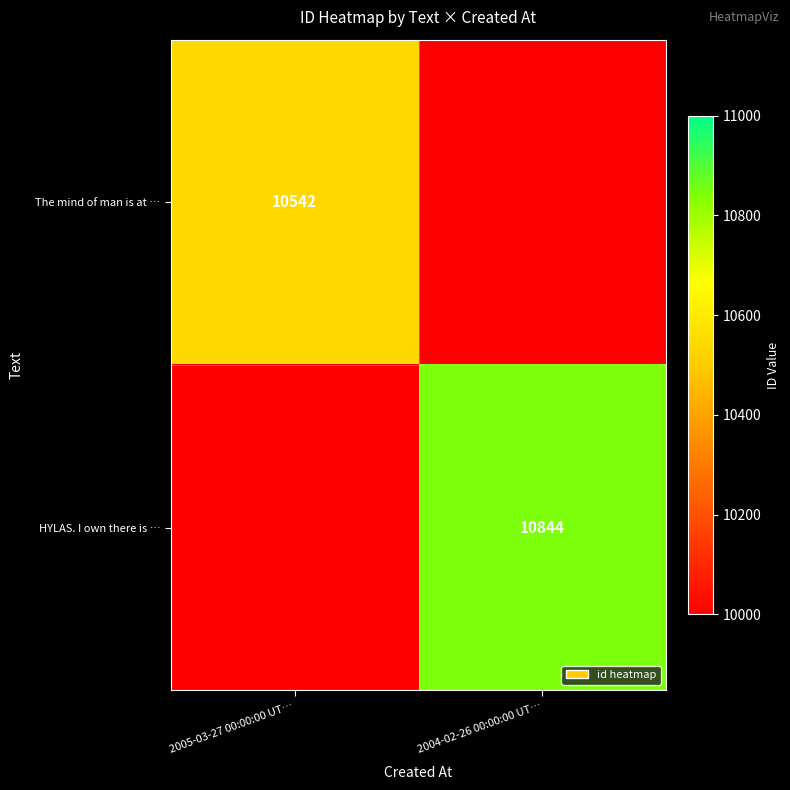

The The mind of man is at … series shows 10542 at 2005-03-27 00:00:00 UT…. True or false?

True